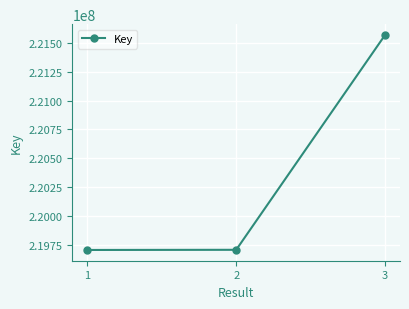

What is the greatest value displayed?

221567835